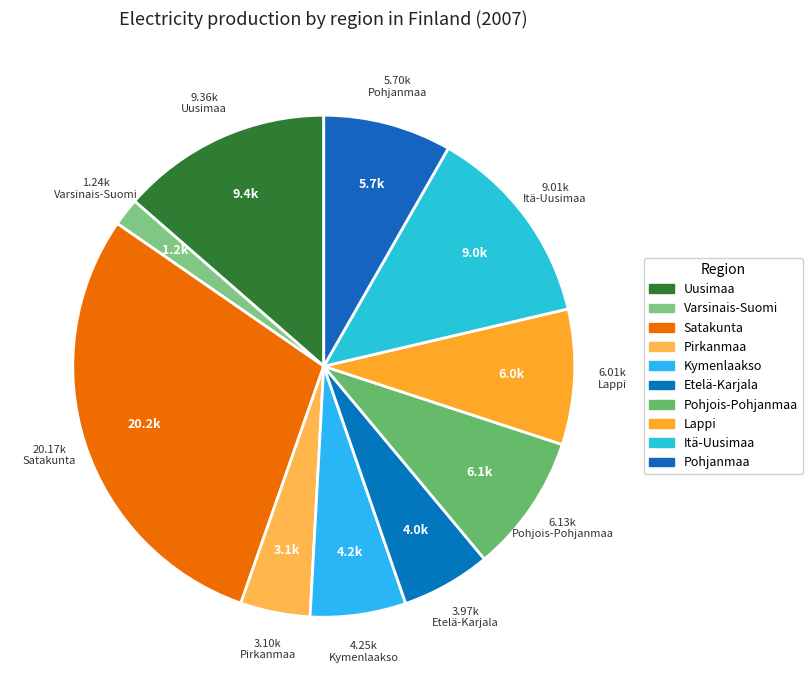

Is there a majority slice in this chart?

No